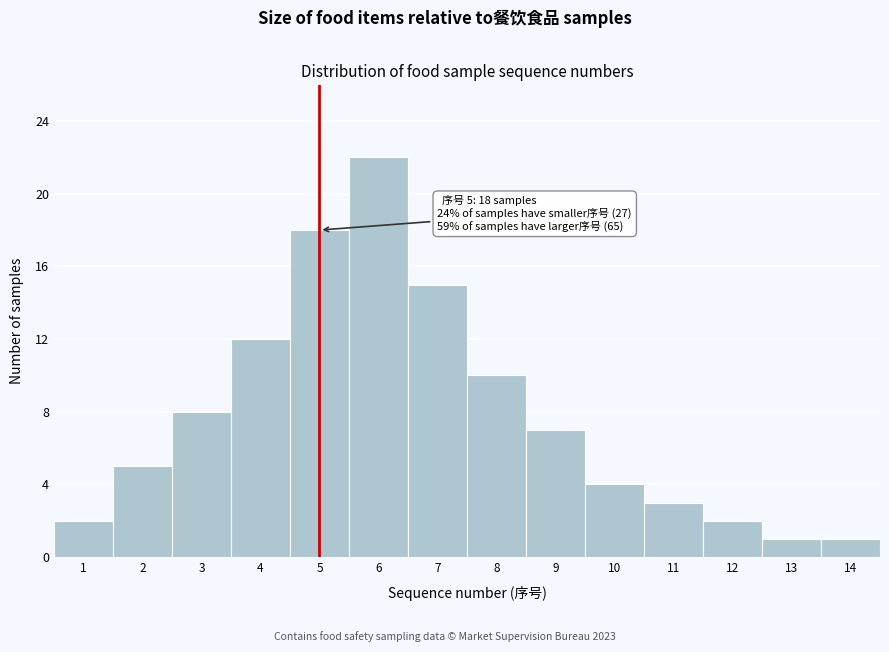

Reading left to right, list all the values displayed in this chart.

2	5	8	12	18	22	15	10	7	4	3	2	1	1